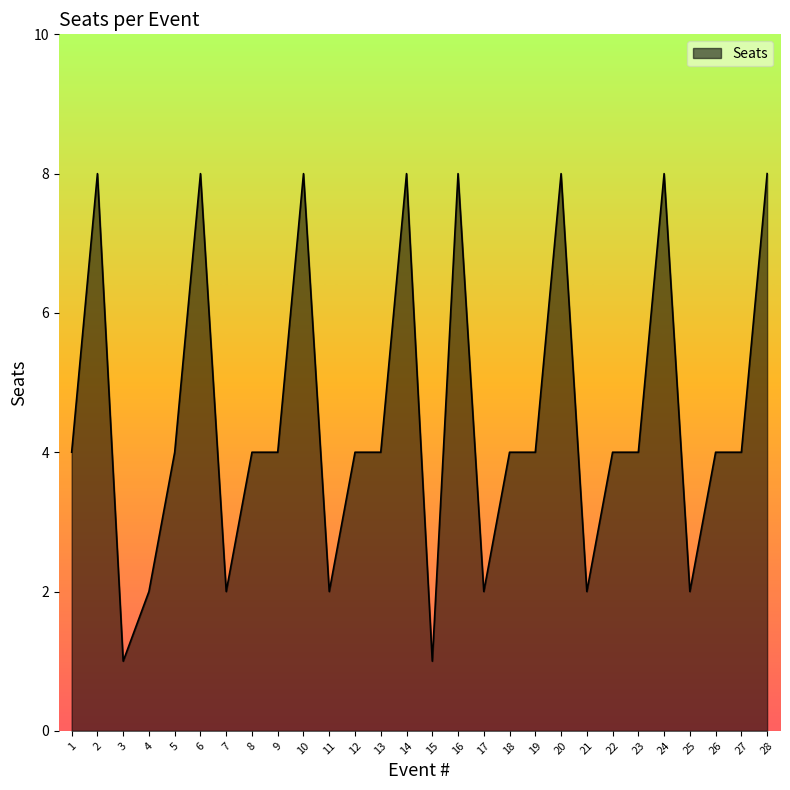

What is the difference between the second highest and minimum values?

7